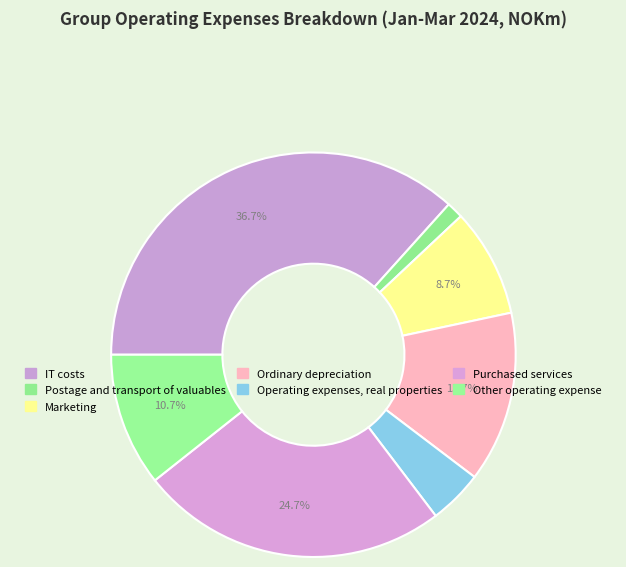

Is it true that Operating expenses, real properties is 4% of the pie?

True